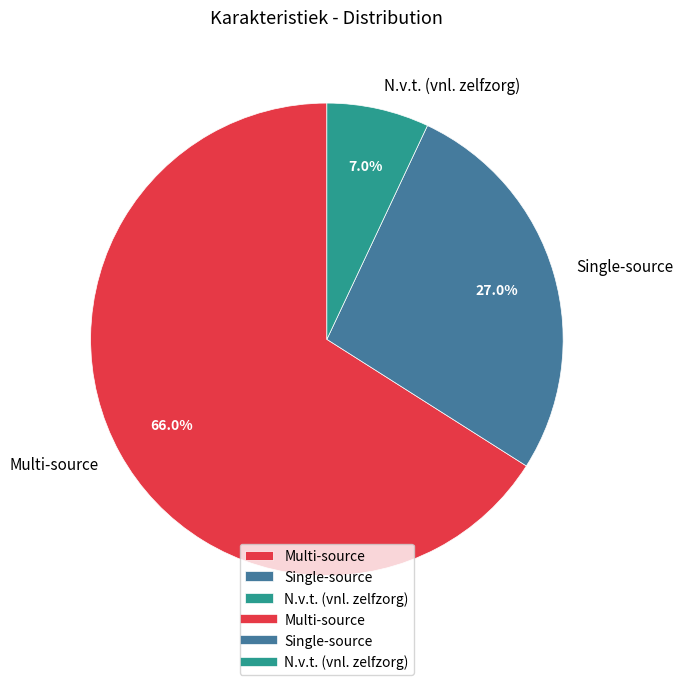

Is the sum of Multi-source and Single-source greater than half?

Yes